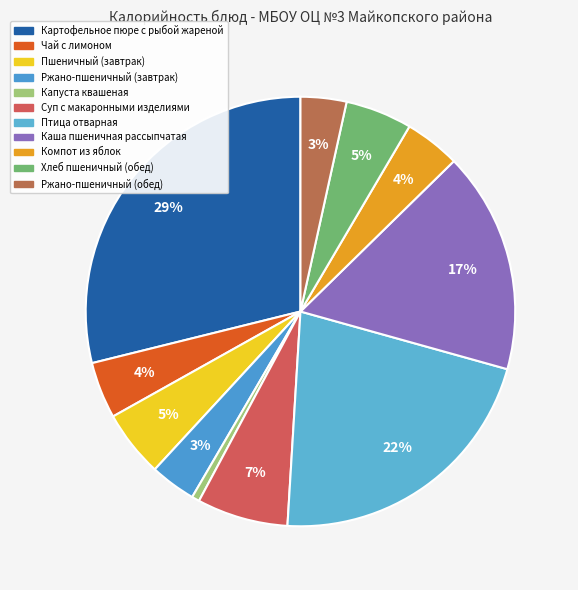

To the nearest percent, what portion does Птица отварная represent?

22%